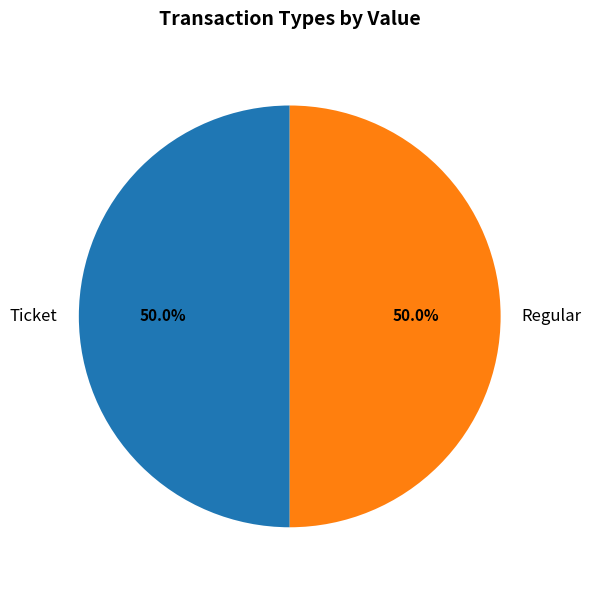

Approximately how many times larger is the value at Regular compared to Ticket?

1.0